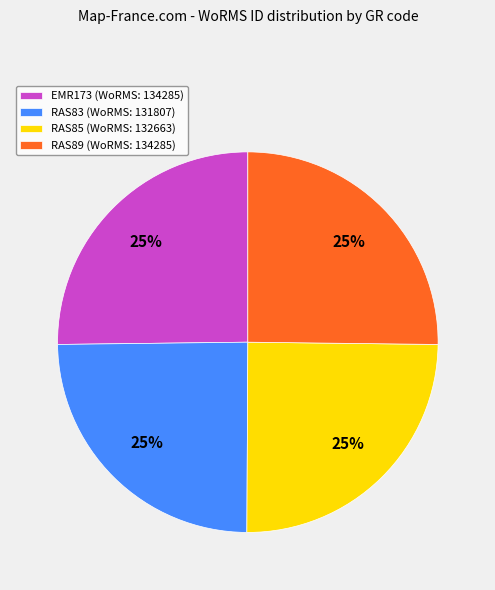

To the nearest percent, what percentage of the pie is RAS89?

25%